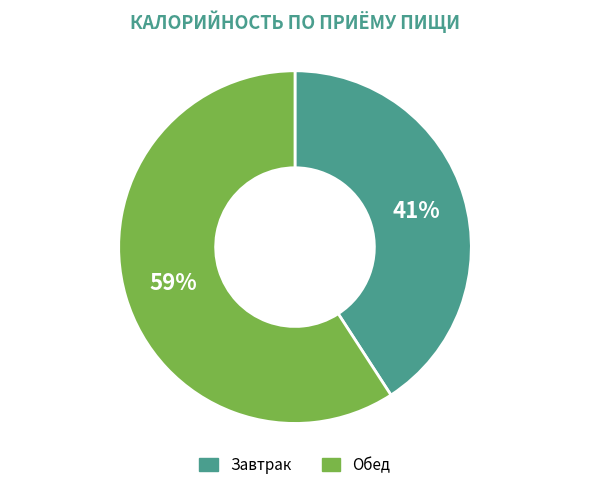

What is the ratio of the value at Обед to the value at Завтрак?

1.4